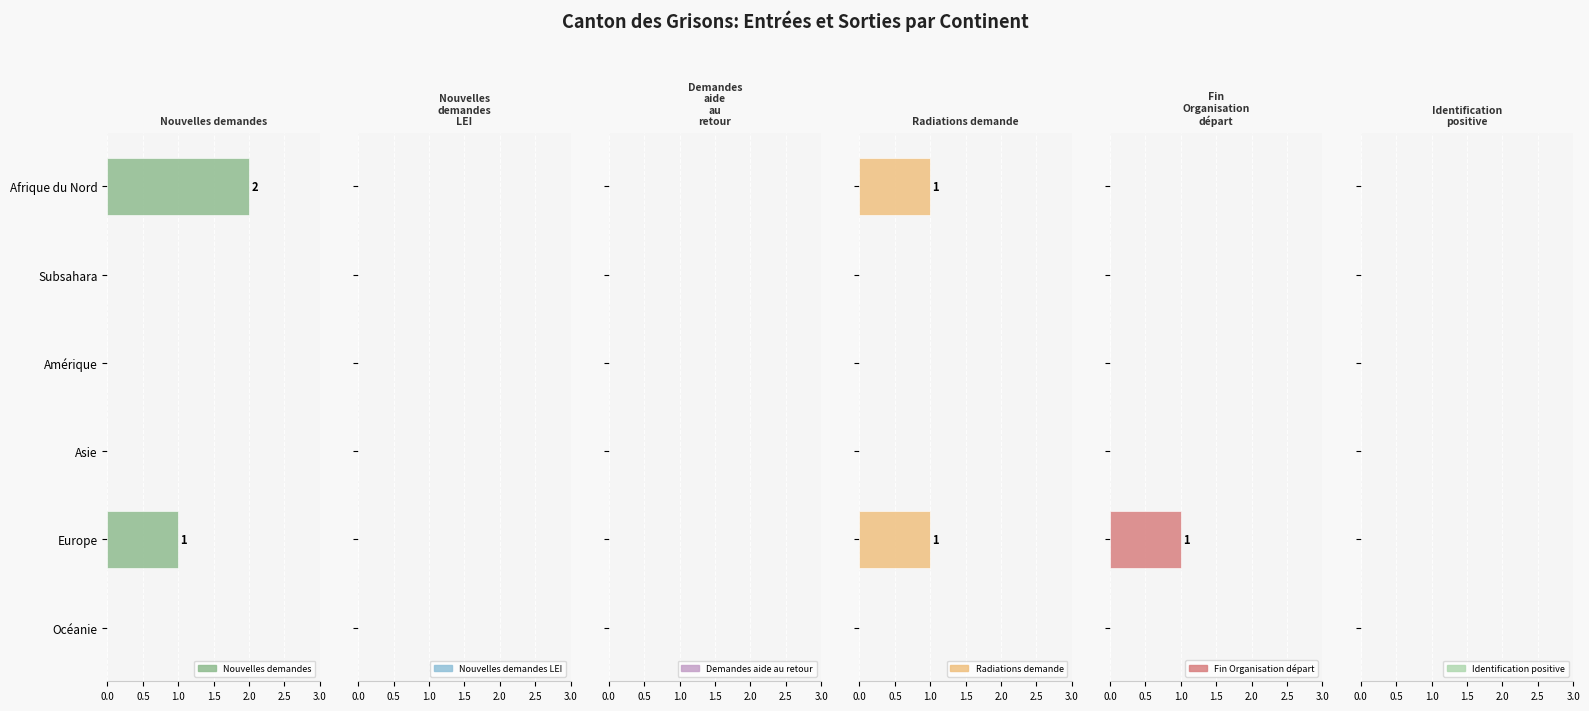

Is the value of Demandes aide au retour (col_11) at 0.0 greater than the value of Nouvelles demandes LEI (col_5) at 0.5?

No